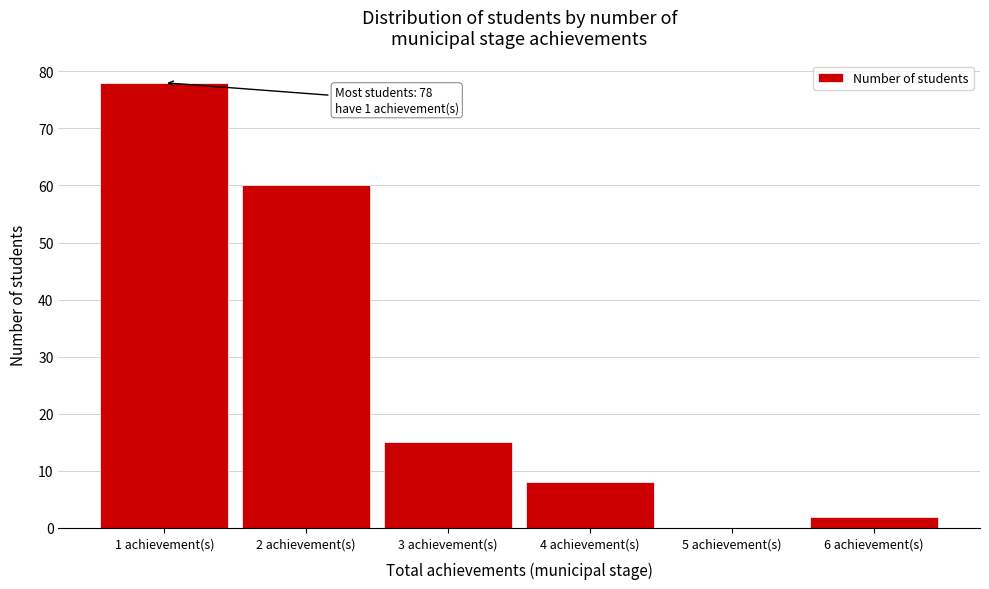

Reading left to right, extract all data points from this chart.

1 achievement(s)=78	2 achievement(s)=60	3 achievement(s)=15	4 achievement(s)=8	5 achievement(s)=0	6 achievement(s)=2